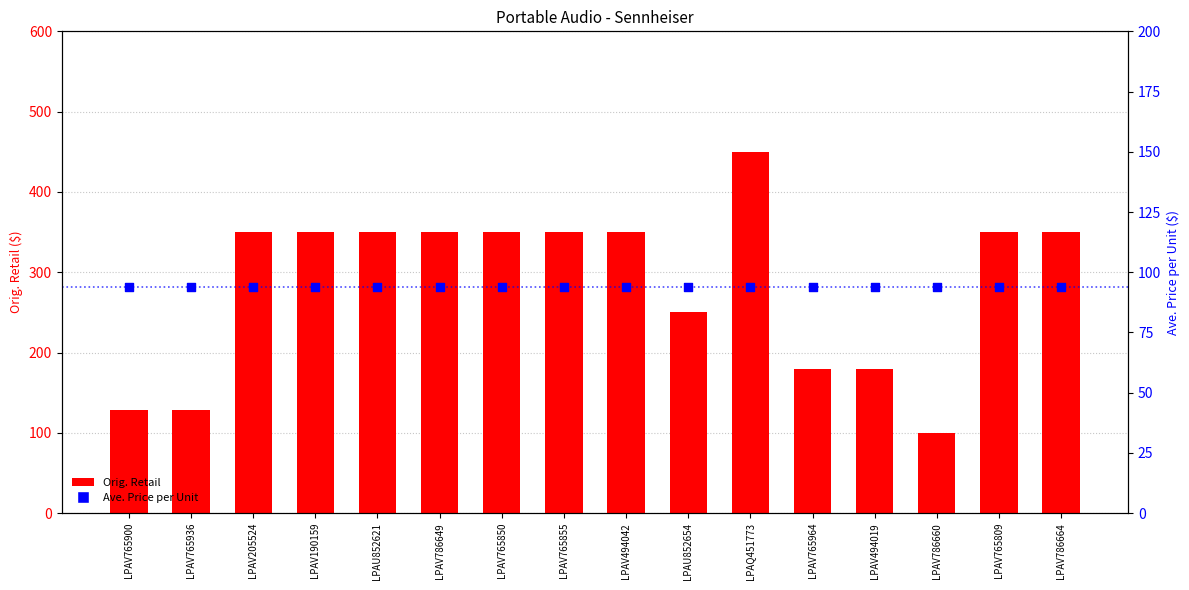

Which series has the largest total across all categories?

Orig. Retail